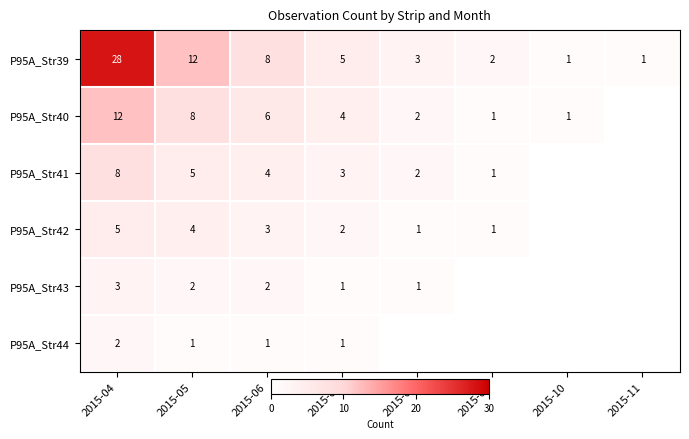

The P95A_Str39 series shows 18 at 2015-05. True or false?

False